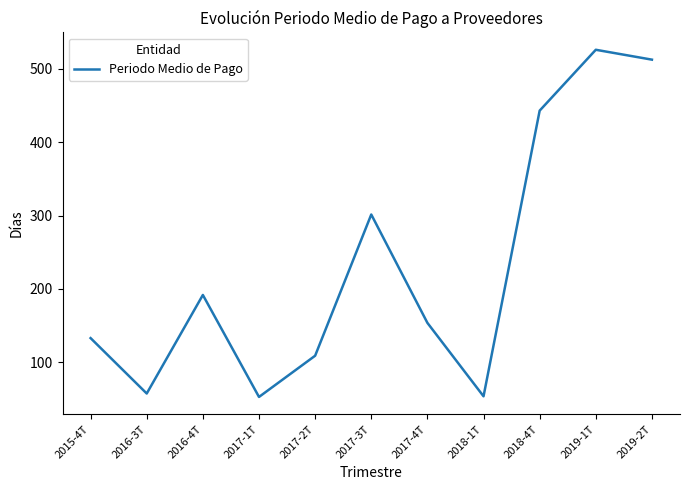

Between 2019-1T and 2019-2T, which is larger?

2019-1T